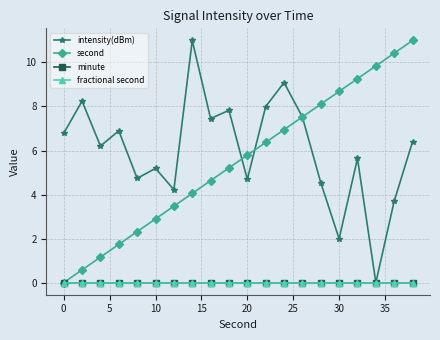

How many interior local peaks does the intensity(dBm) series have?

7